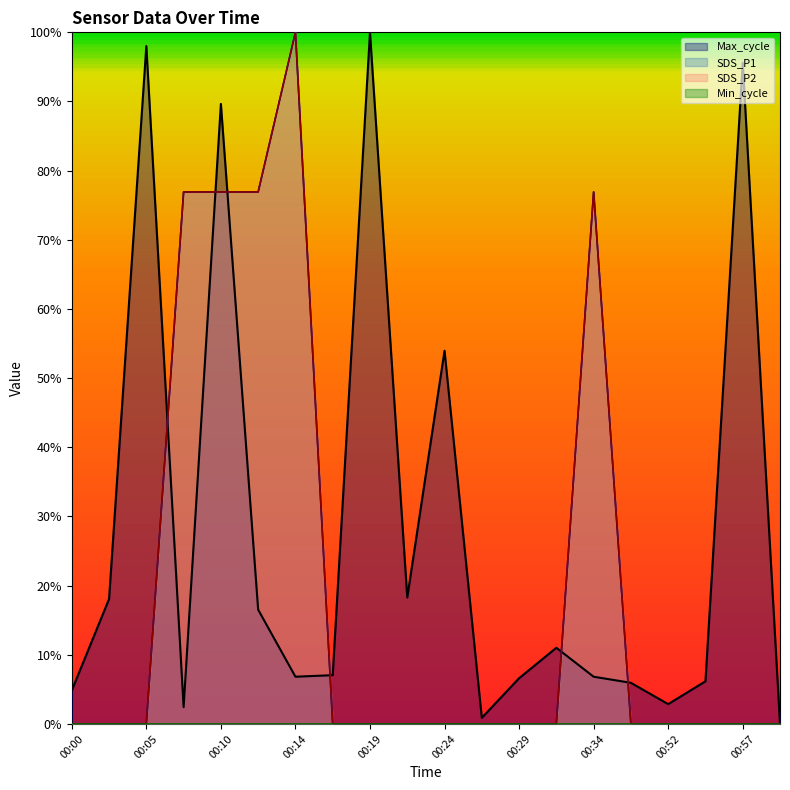

What is the total value across all series at 00:17?

0.1